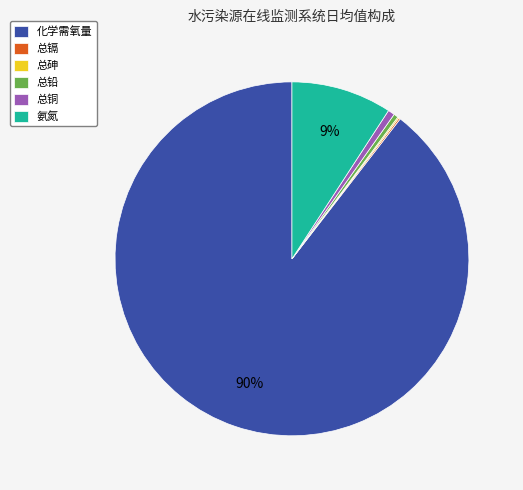

Which category accounts for the majority?

化学需氧量